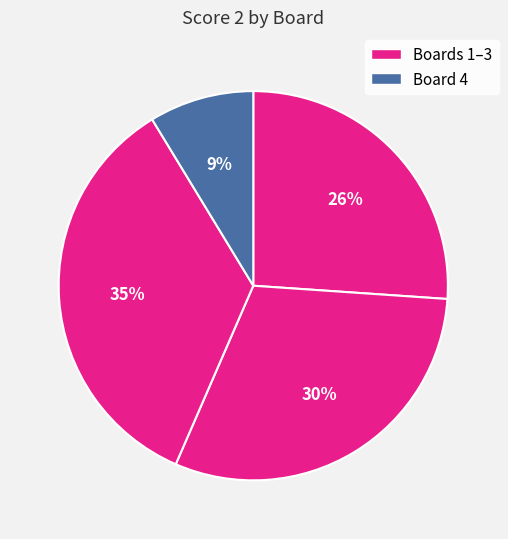

How many slices are in this pie chart?

4